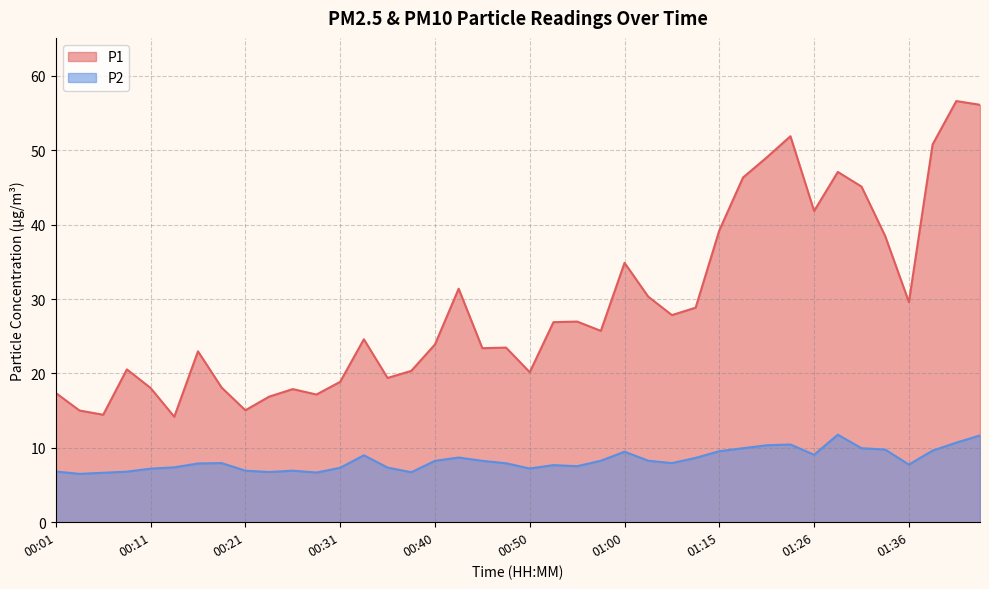

What is the average value of the P1 series?

29.2